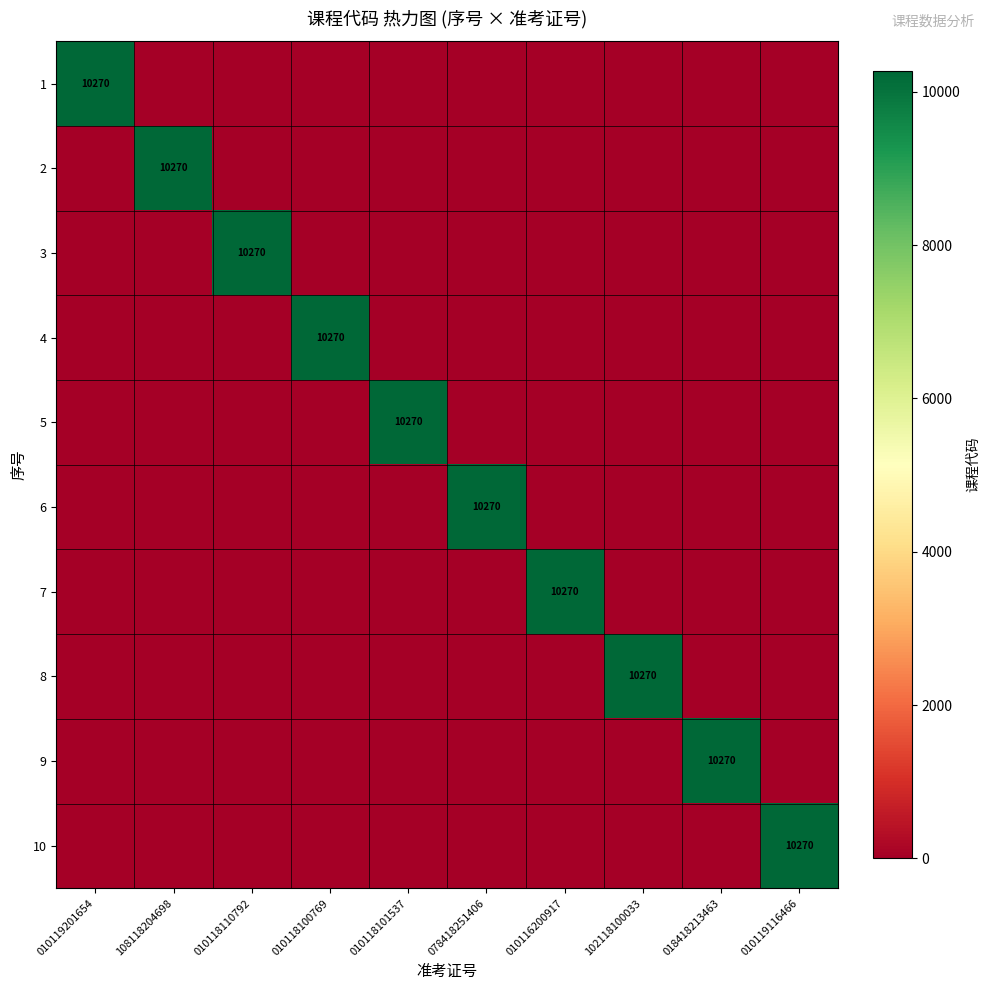

Is it true that 2 equals 10270 at 108118204698?

True